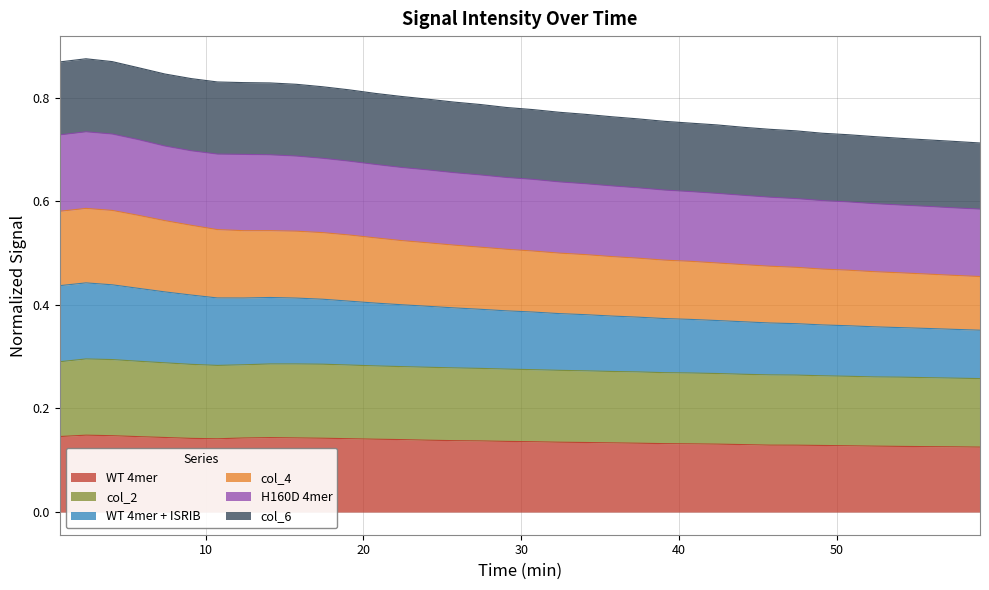

True or false: WT 4mer and H160D 4mer cross at least once.

False